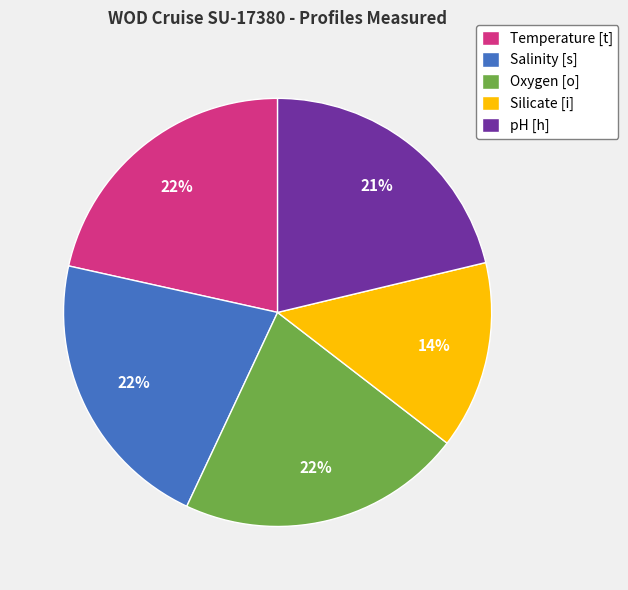

Does any single category account for the majority?

No